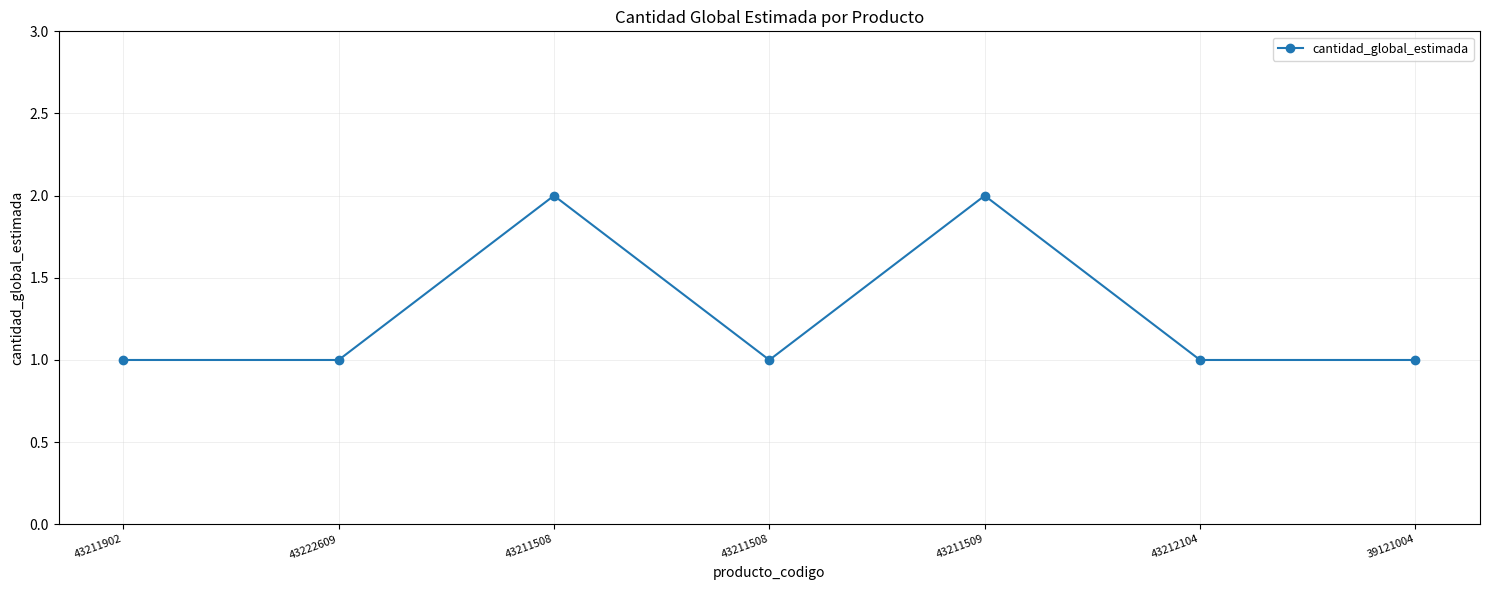

List the labels in order of value, smallest first.

43211902, 43222609, 43211508, 43212104, 39121004, 43211508, 43211509